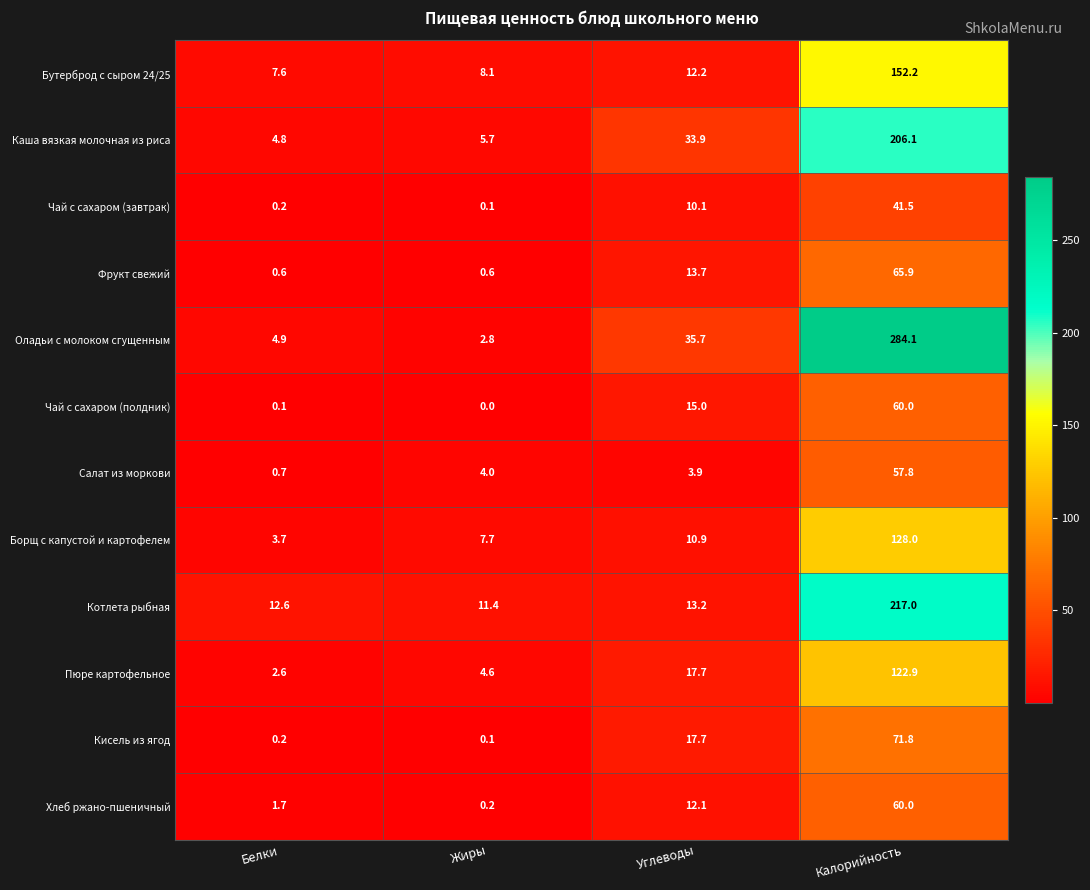

How many data points does each series have?

4